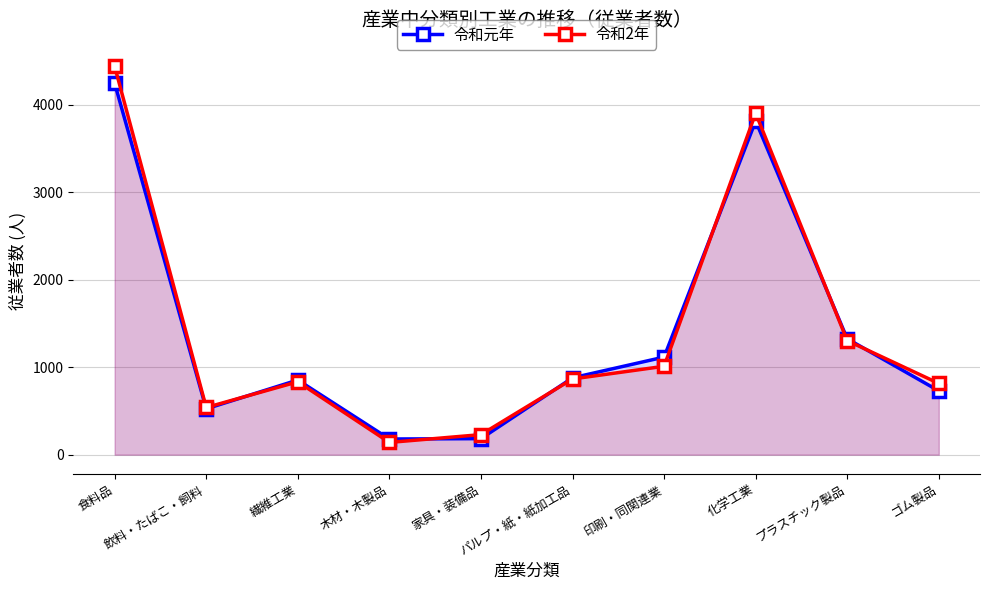

How many interior local valleys does the 令和2年 series have?

2